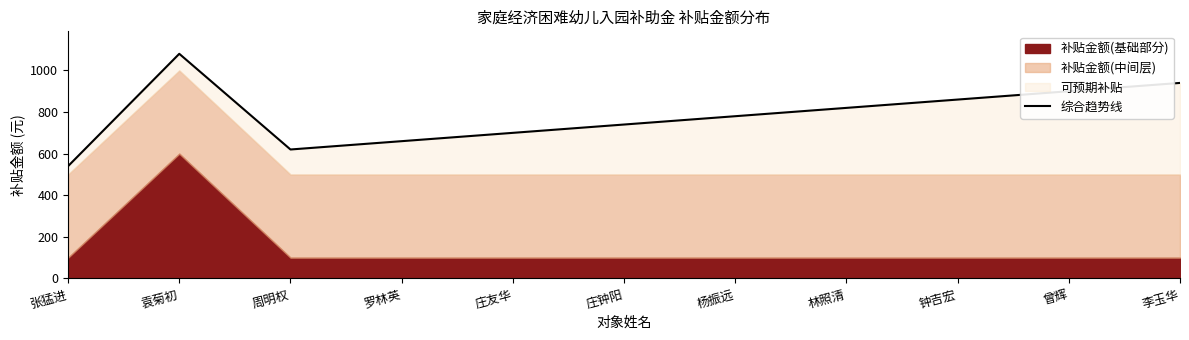

What is the maximum value shown in the chart?

1080